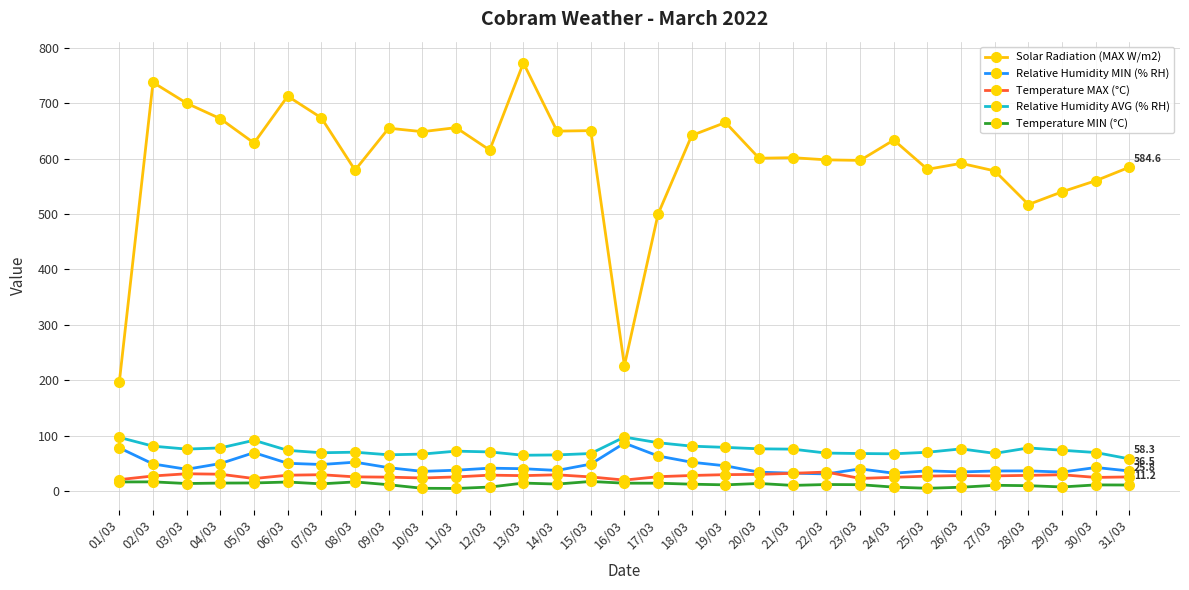

True or false: Solar Radiation (MAX W/m2) and Temperature MAX (°C) intersect in this chart.

False